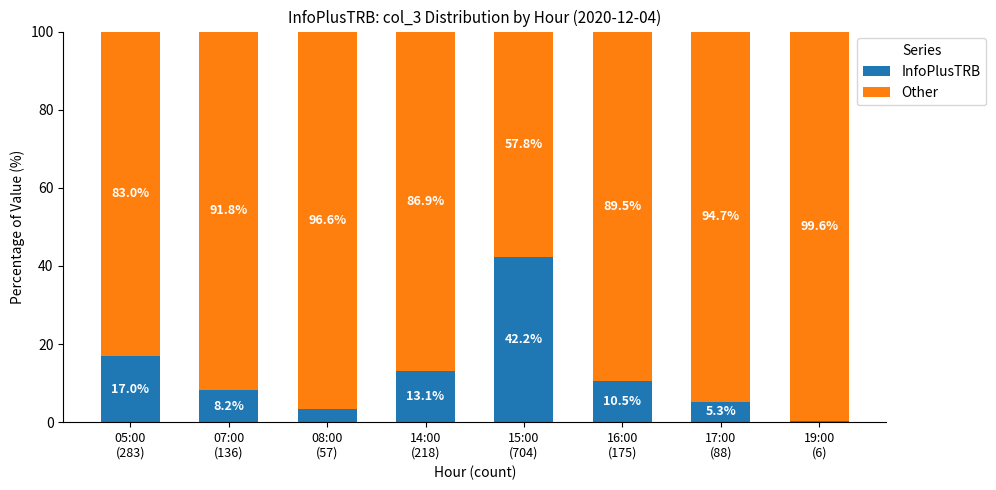

List the labels in order of InfoPlusTRB value, smallest first.

19:00
(6), 08:00
(57), 17:00
(88), 07:00
(136), 16:00
(175), 14:00
(218), 05:00
(283), 15:00
(704)